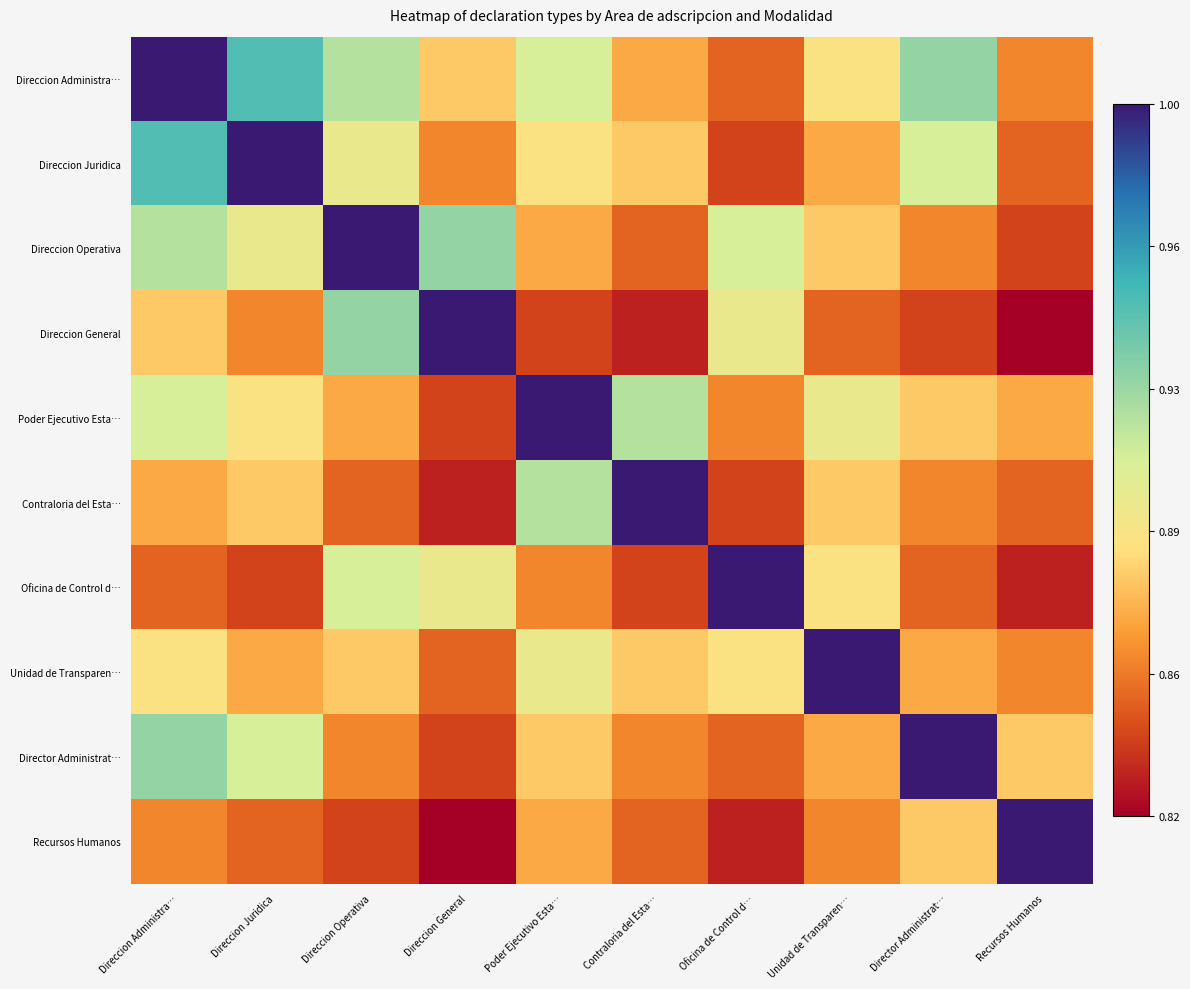

What is the total value across all series at Contraloria del Esta…?

8.8